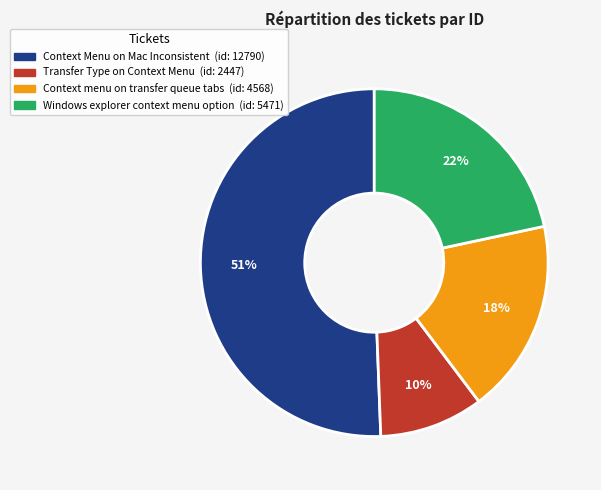

To the nearest percent, what percentage of the pie is Windows explorer context menu option?

22%